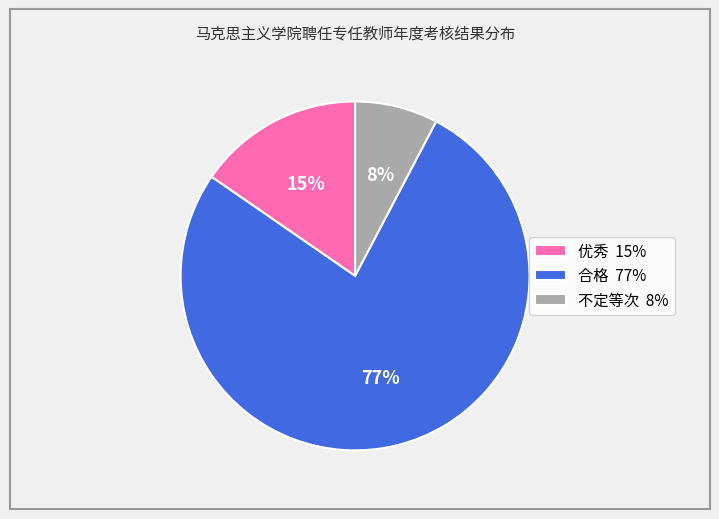

Which has a higher value, 合格 or 优秀?

合格